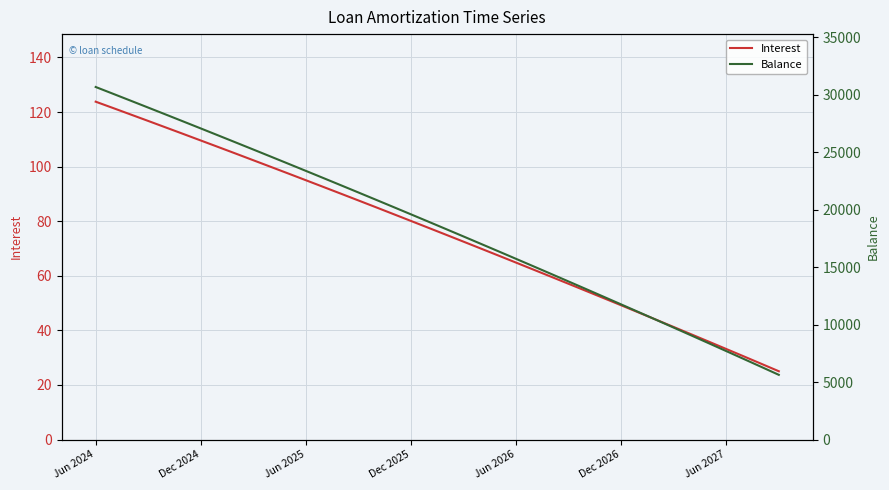

What is the value of the Interest point at the 7th from the left?

109.6